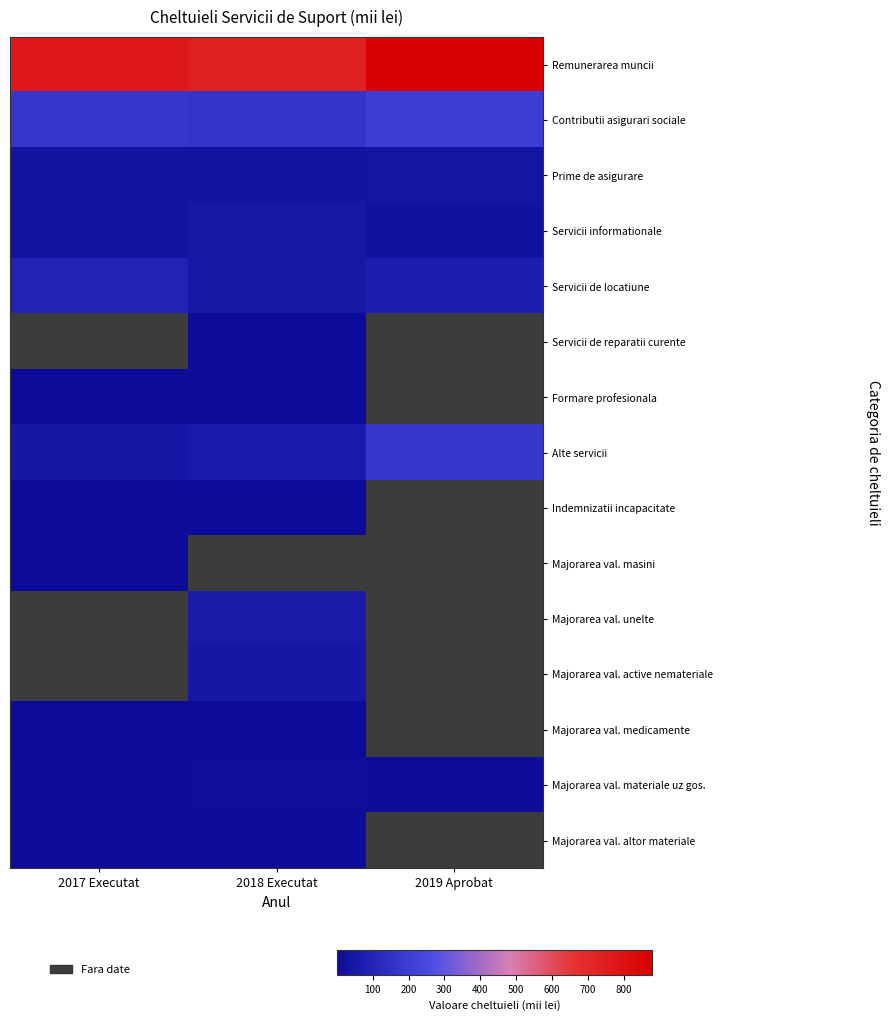

How many values in the Servicii informationale series exceed 28?

1